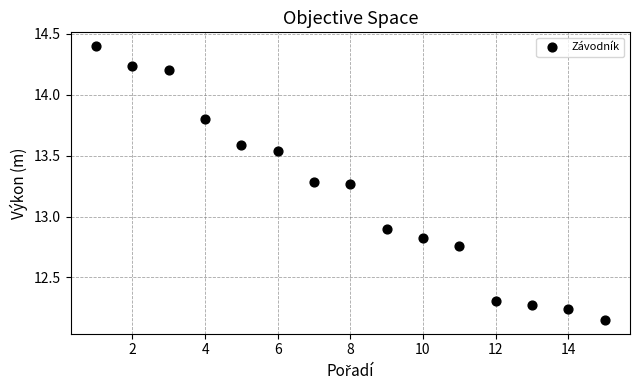

What Y value in the scatter plot is closest to 13?

12.9